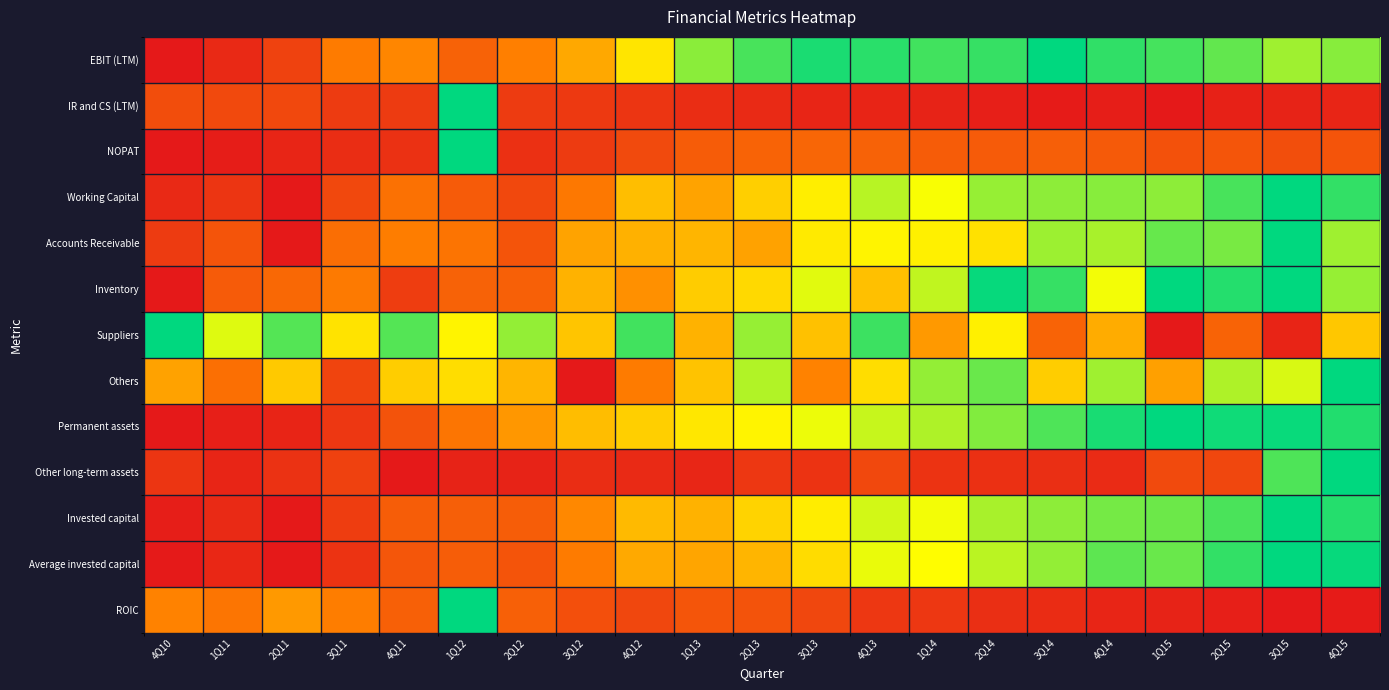

Which category has the lowest value across all series?

4Q10